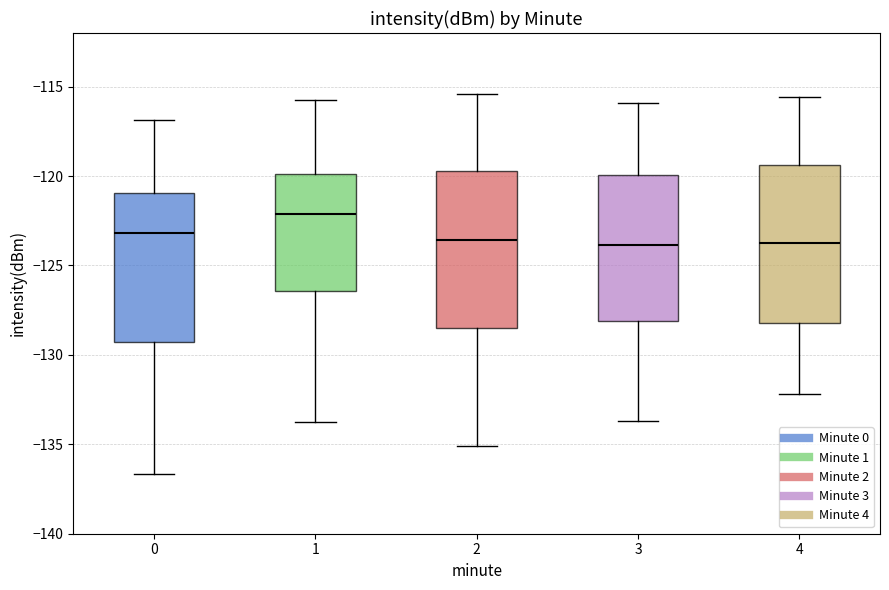

Reading left to right, transcribe this box plot: for each box, give where its median line is, the range the box spans, and where its two whiskers end, as read against the y-axis. The values are not printed on the chart, so give them approximately, as read against the axis.

0: median -123.0, box -129.5 to -121.0, whiskers -136.5 to -117.0
1: median -122.0, box -126.5 to -120.0, whiskers -134.0 to -115.5
2: median -123.5, box -128.5 to -119.5, whiskers -135.0 to -115.5
3: median -124.0, box -128.0 to -120.0, whiskers -133.5 to -116.0
4: median -123.5, box -128.0 to -119.5, whiskers -132.0 to -115.5